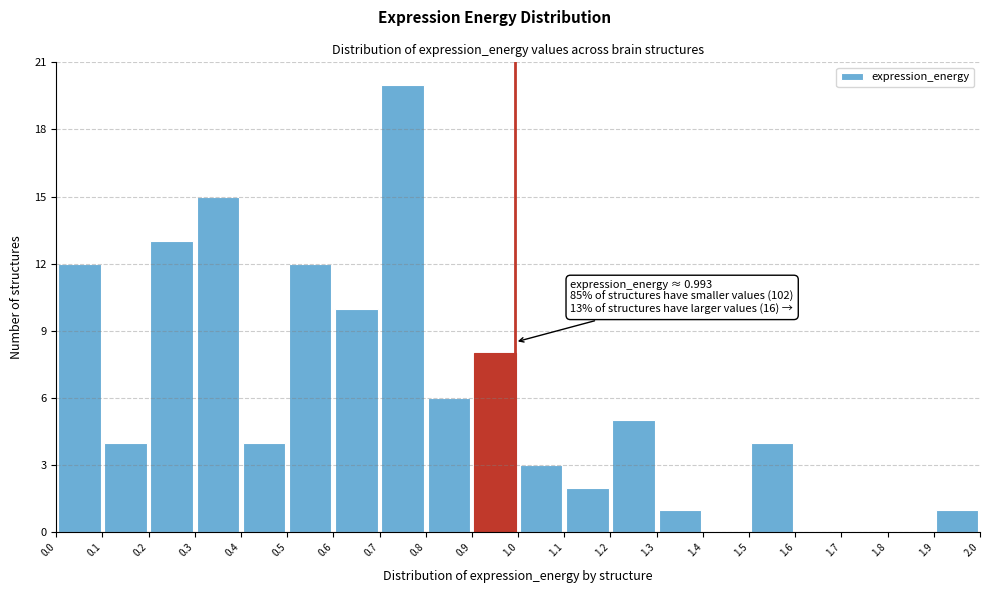

Over which range of the x-axis is the bar tallest?

0.7 to 0.8